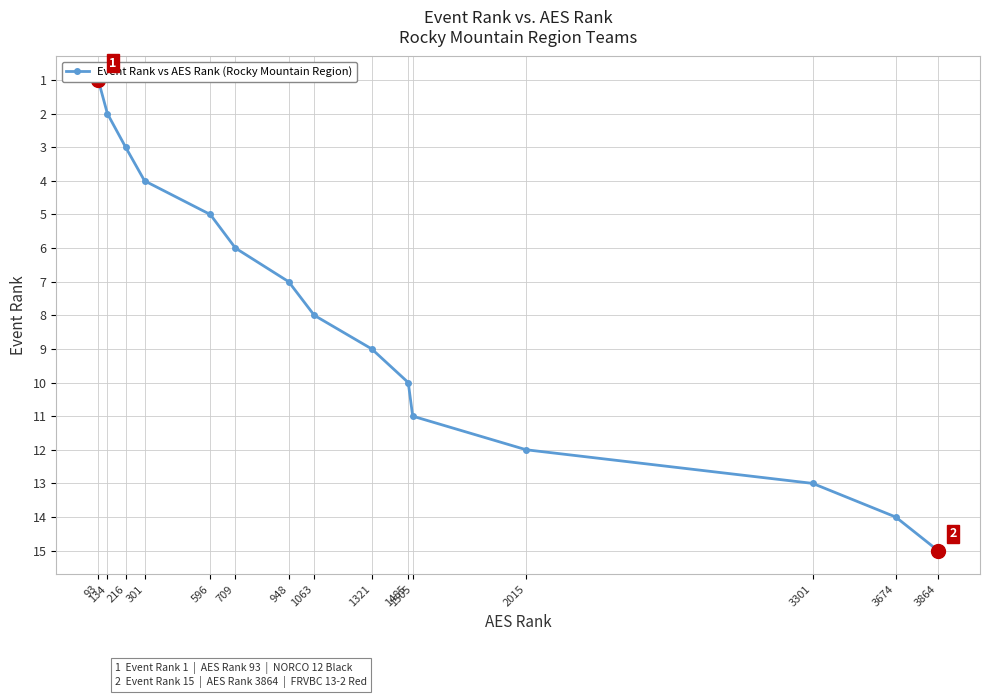

Is it true that the value at 134 is 3?

False